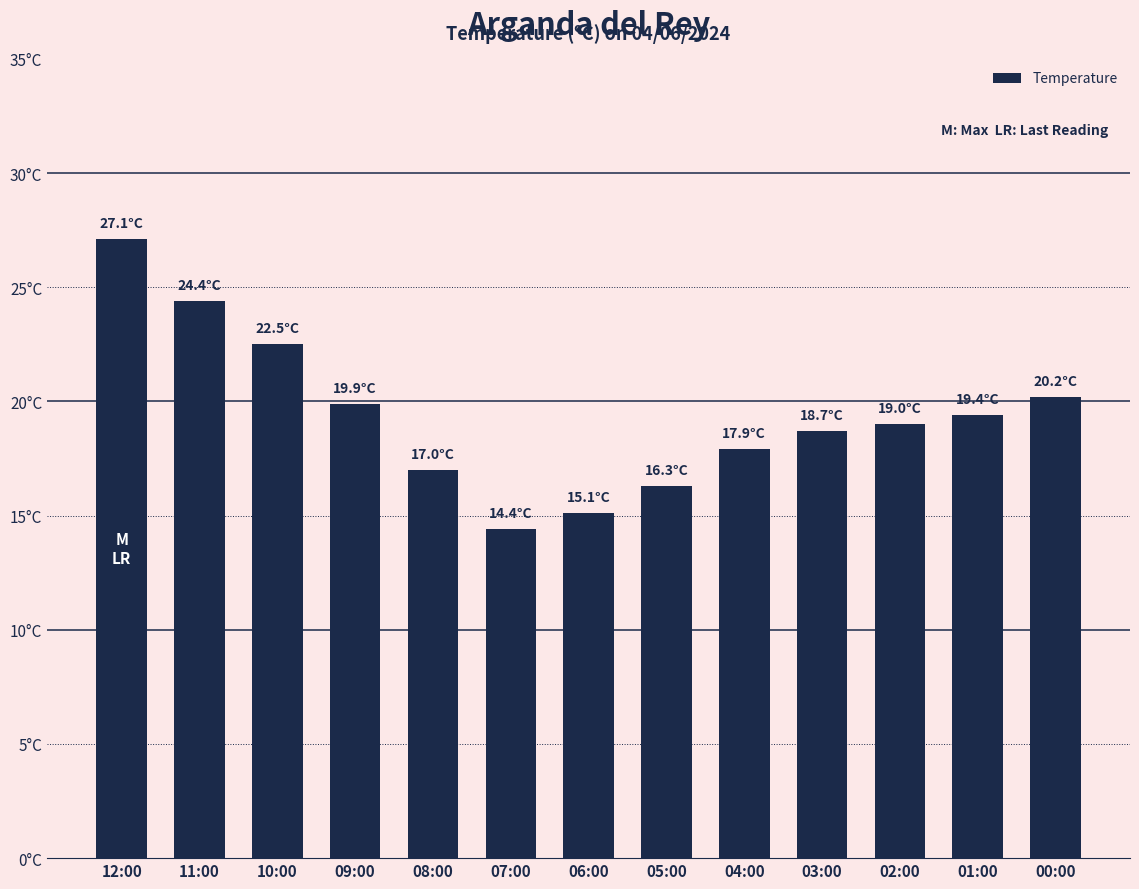

Does the chart contain stacked bars?

No